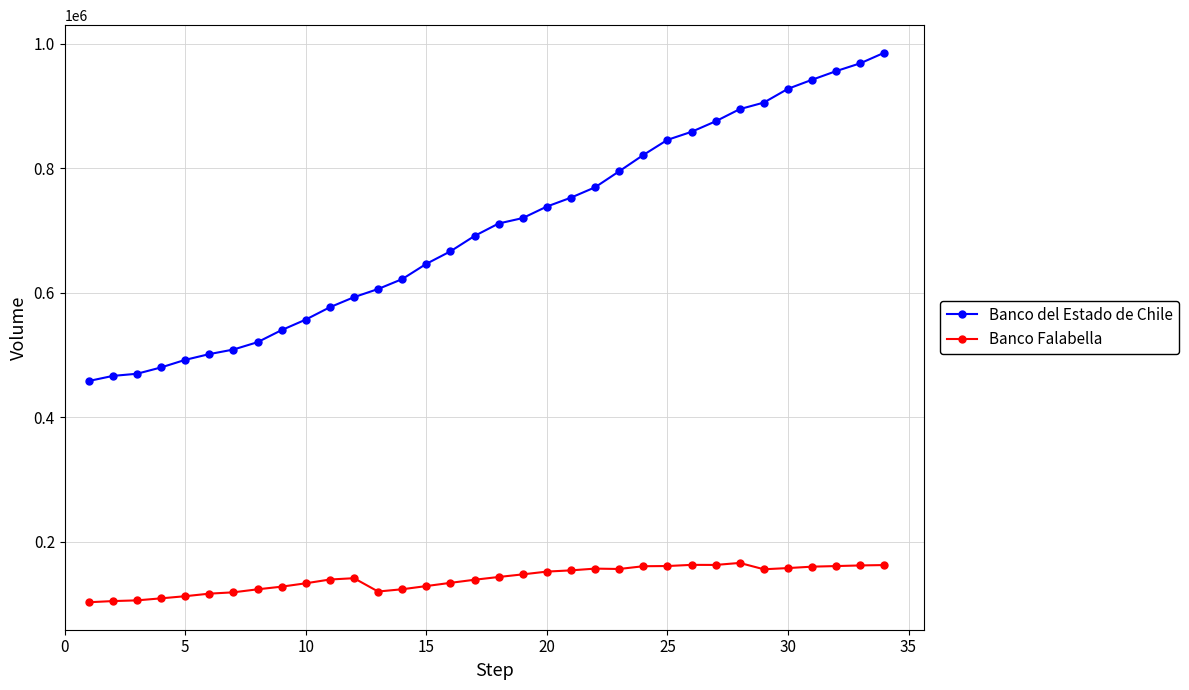

What is the difference between the maximum and minimum values in the Banco del Estado de Chile series?

527500